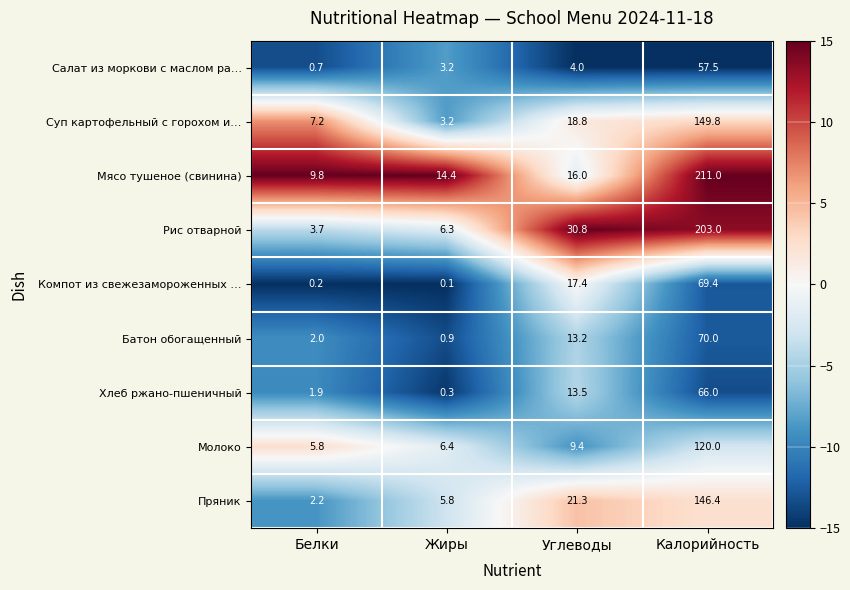

What is the approximate value of Хлеб ржано-пшеничный at Углеводы?

13.5